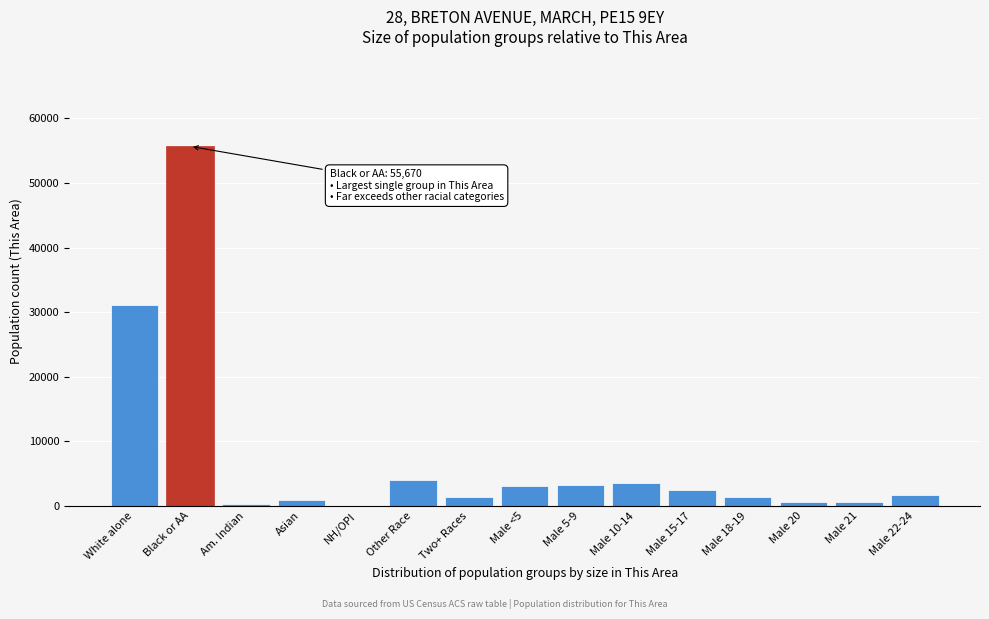

The chart shows a value of 31100 at White alone. True or false?

True